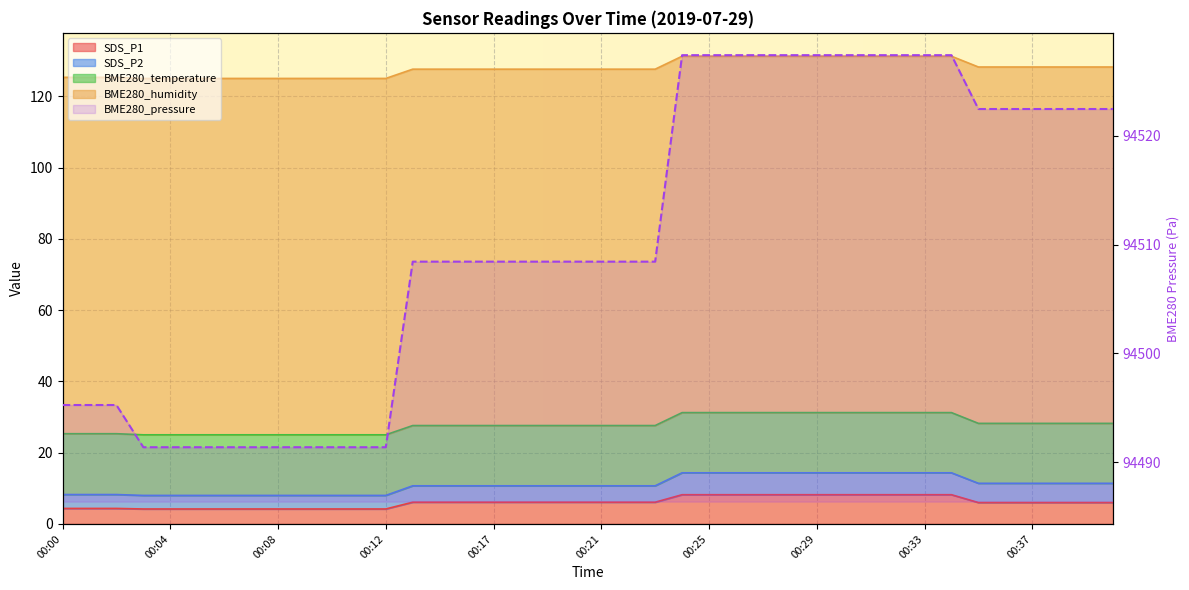

Which series has the largest total across all categories?

BME280_pressure